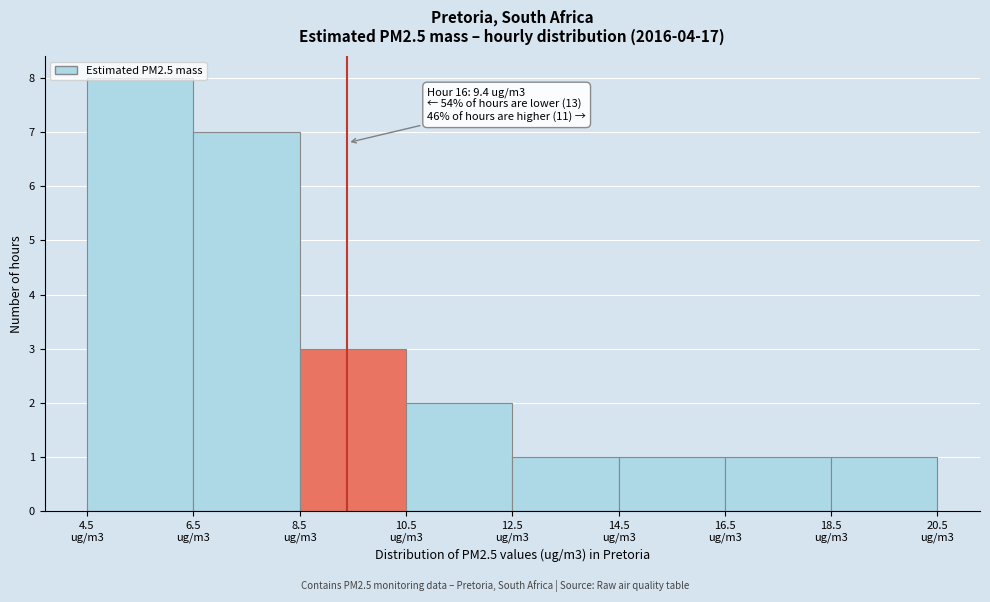

What is the value of the 6th bar from the left?

1